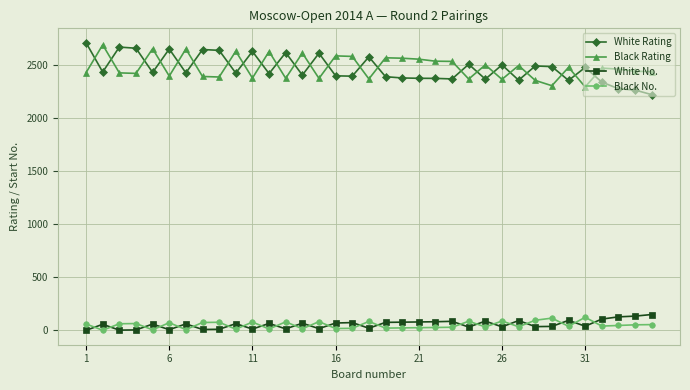

What is the difference between the second highest and minimum values in the White No. series?

134